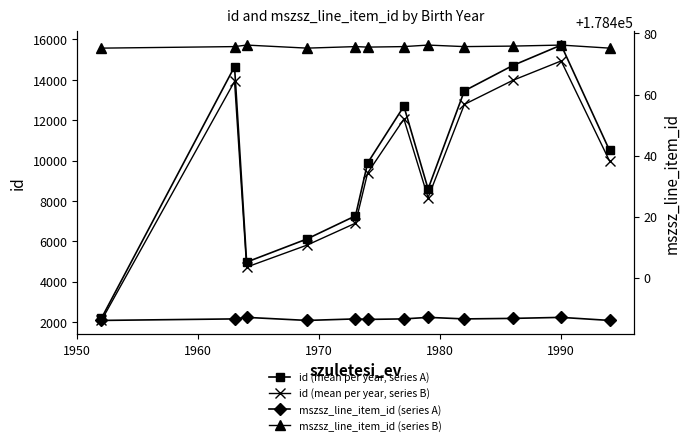

List the series in order of their peak value, highest first.

mszsz_line_item_id (series B), mszsz_line_item_id (series A), id (mean per year, series A), id (mean per year, series B)